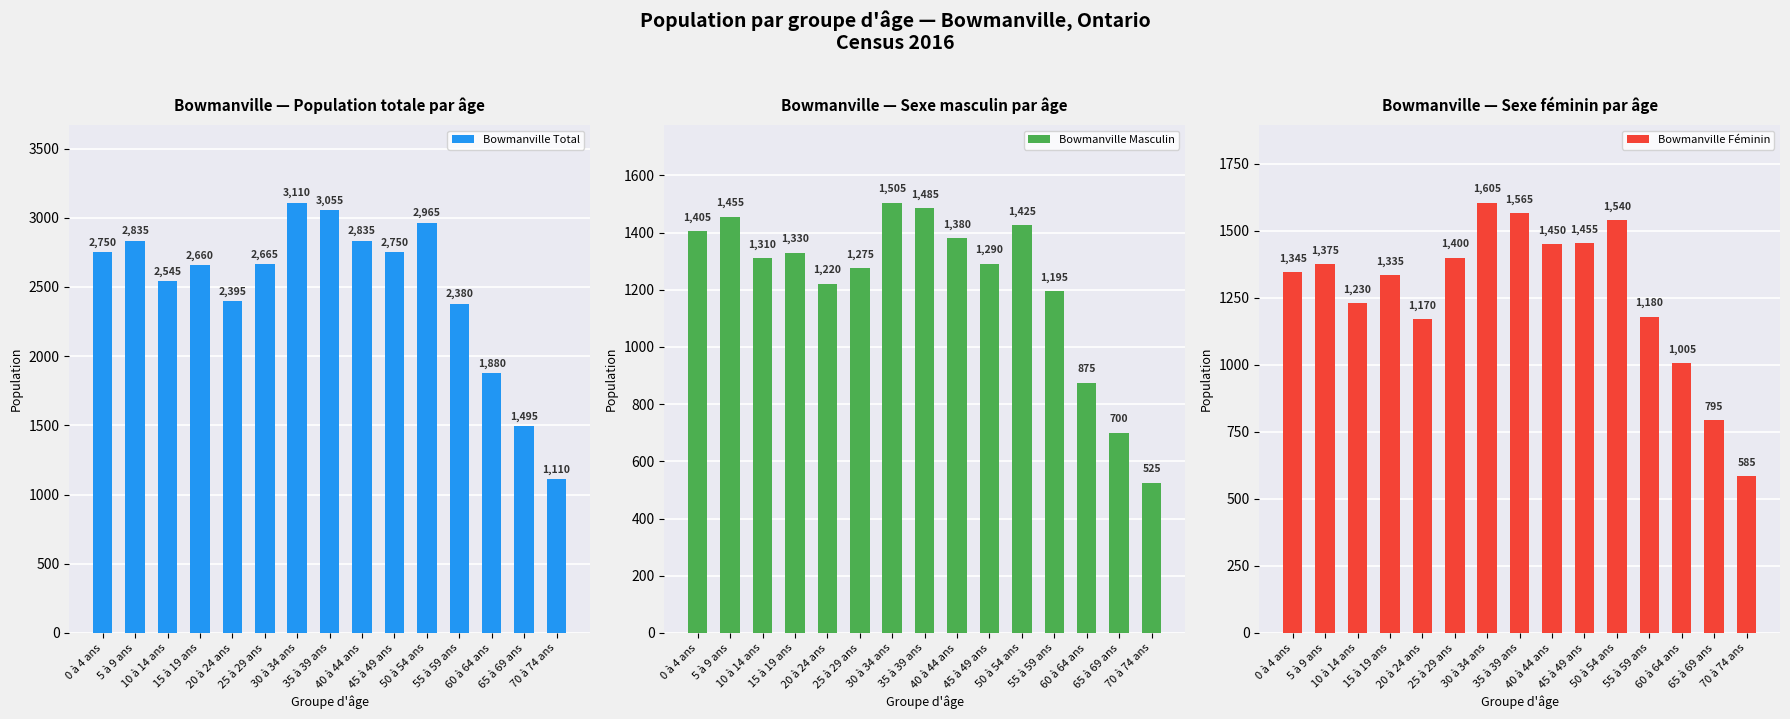

What is the difference between the second highest and second lowest values in the Bowmanville Féminin series?

770